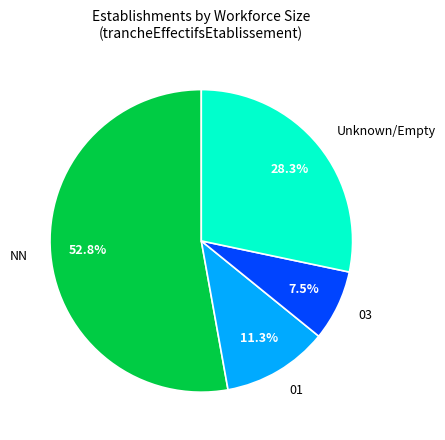

Approximately how many times larger is the value at 03 compared to NN?

0.1